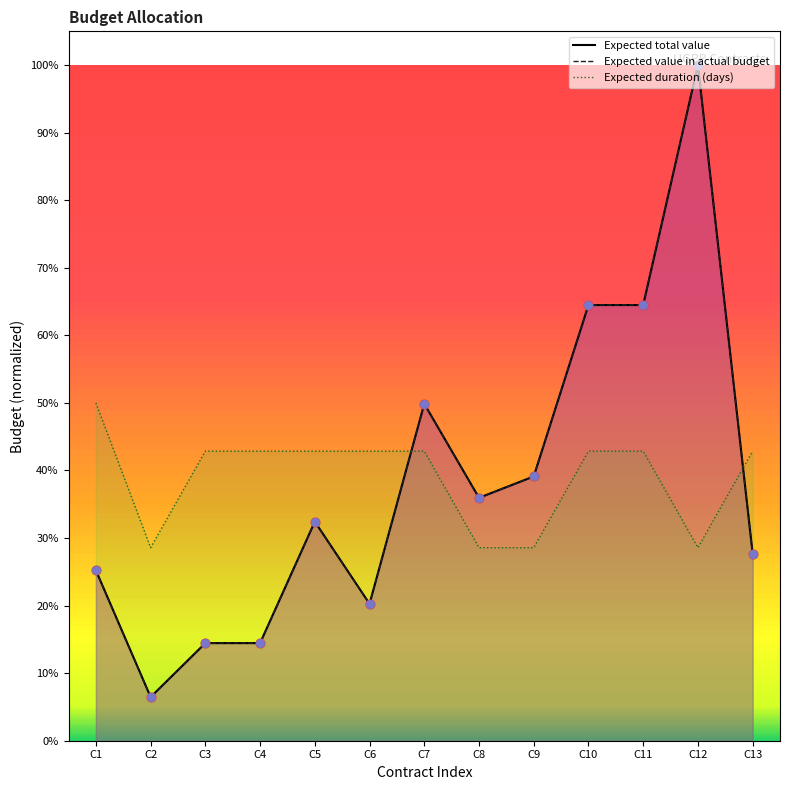

Is the value of Expected value in actual budget at C3 greater than the value of Expected duration (days) at C13?

No